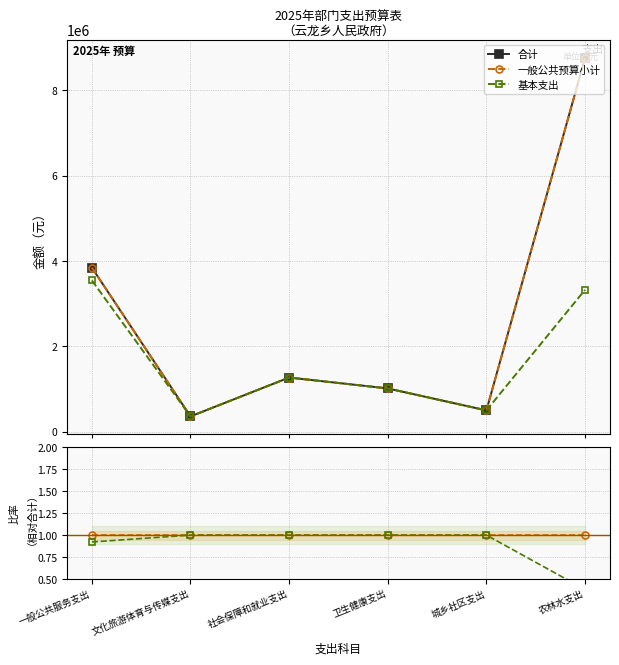

Rank the series by their maximum value, from highest to lowest.

合计, 一般公共预算小计, 基本支出